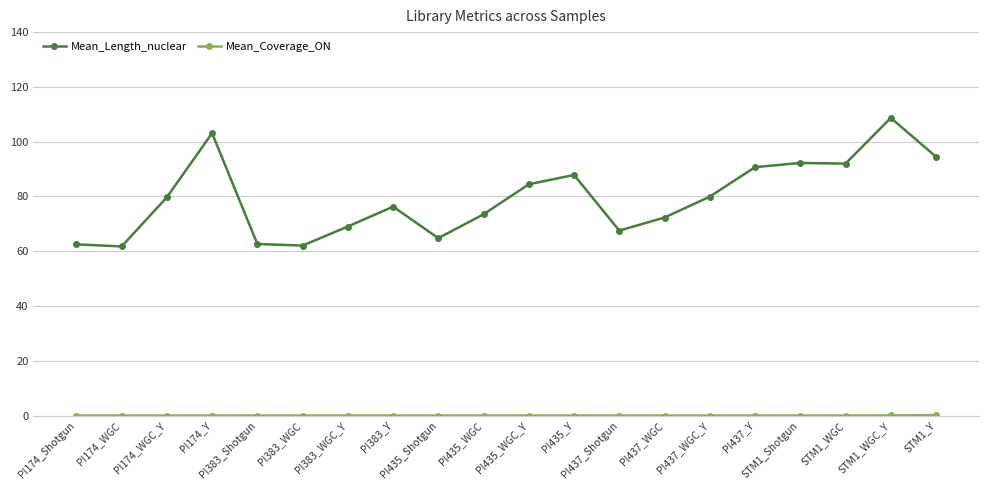

How many data points in Mean_Length_nuclear are less than 79?

10